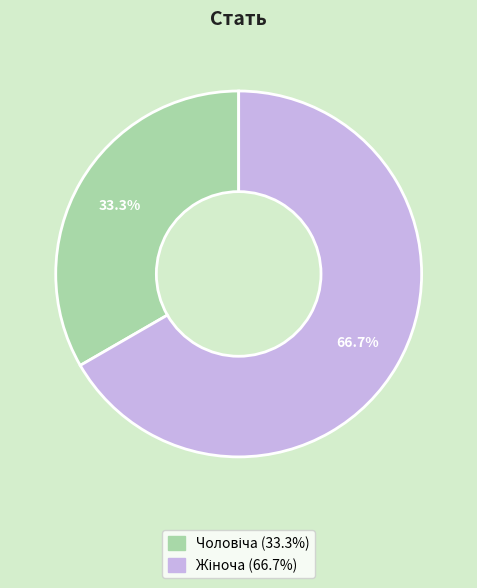

How many segments does this pie chart have?

2